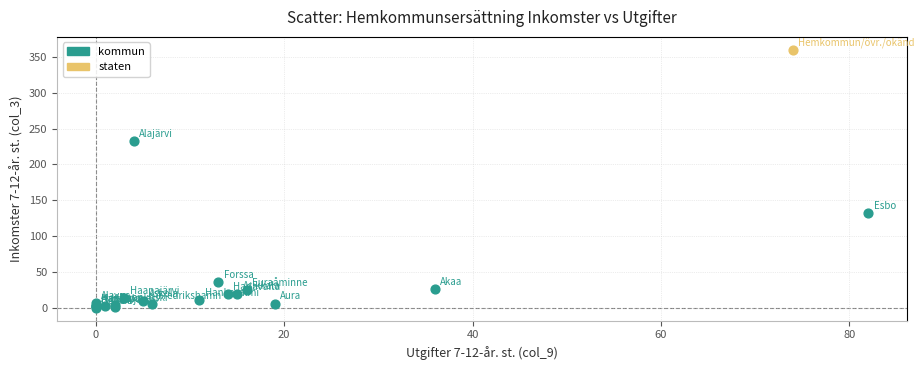

What are all the series names shown in the legend?

kommun, staten